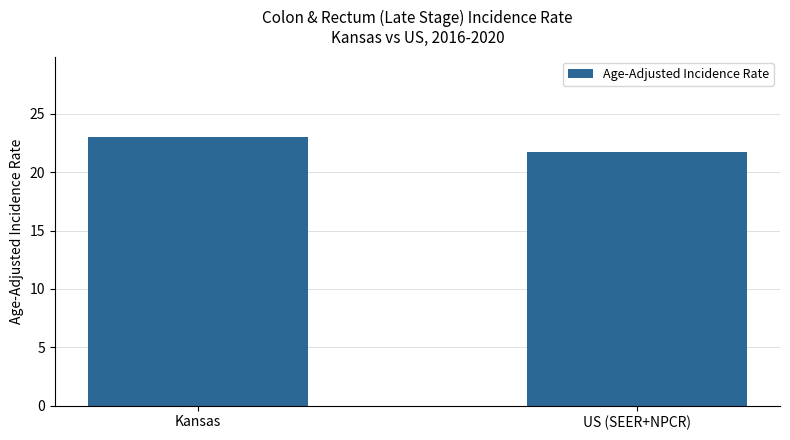

True or false: the data shows 15.6 at Kansas.

False